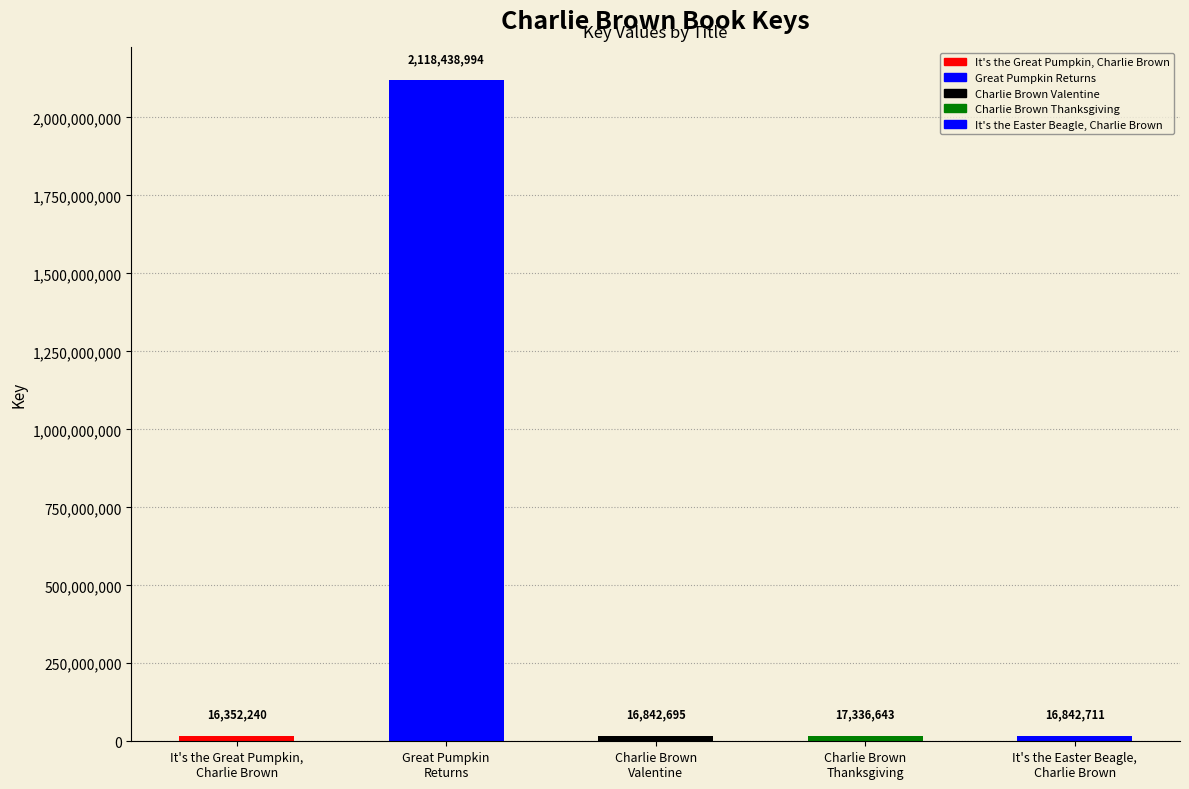

What is the difference between the values at Charlie Brown
Thanksgiving and Great Pumpkin
Returns?

2101102351